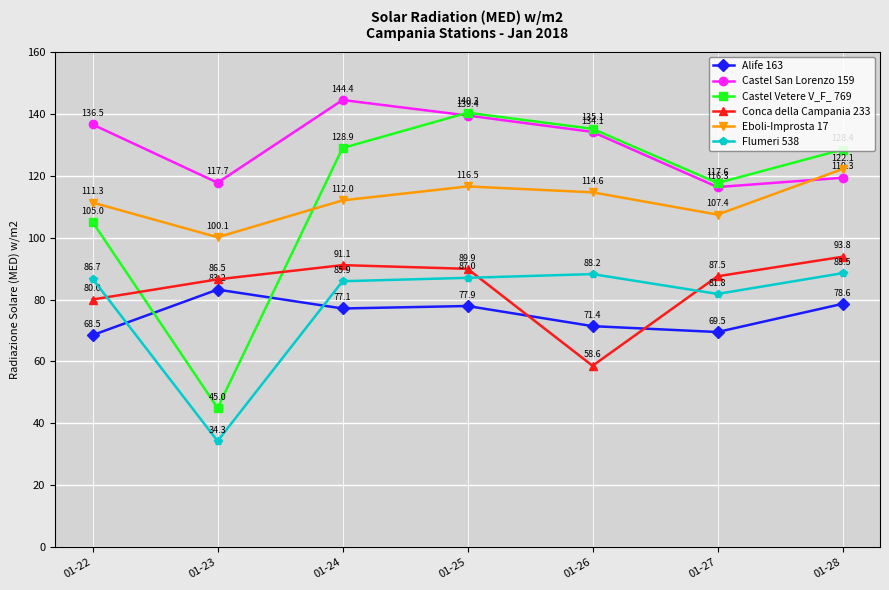

How many data points in Conca della Campania 233 are above 87?

4